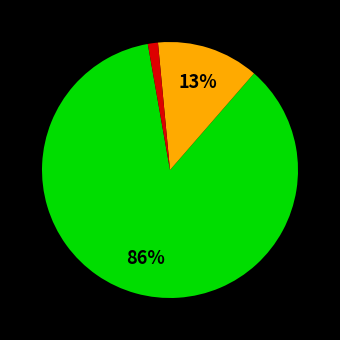

To the nearest percent, what is the average slice percentage?

33%